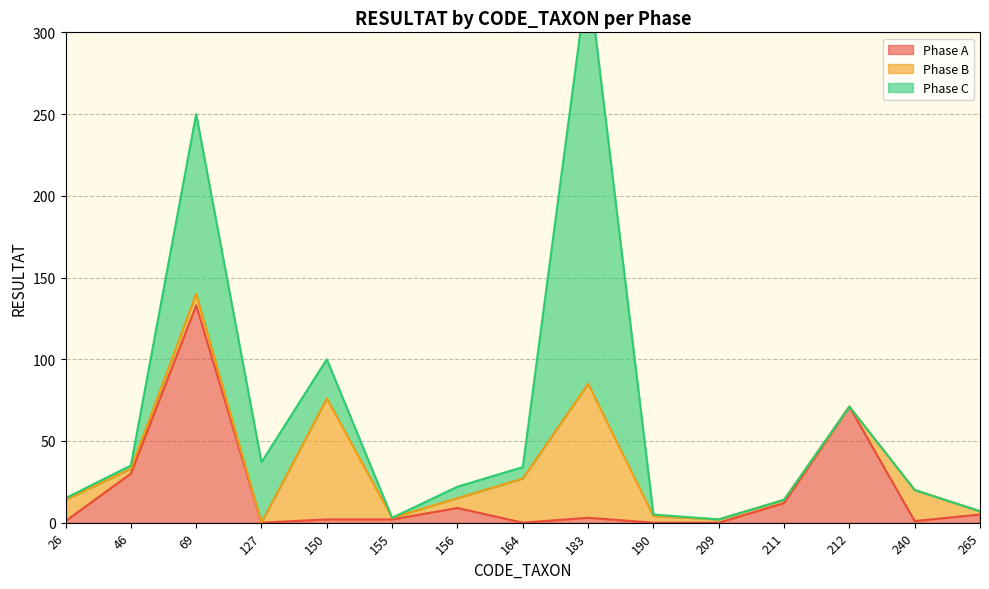

At which category is the sum across all series the highest?

183